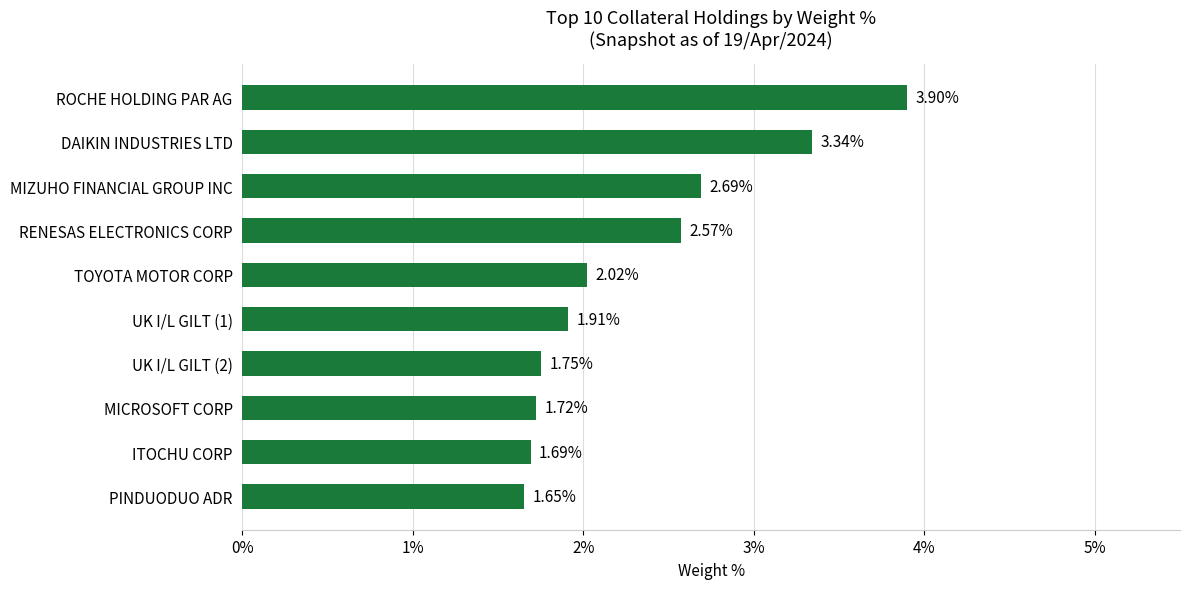

Where is the data nearest to the value 2?

TOYOTA MOTOR CORP